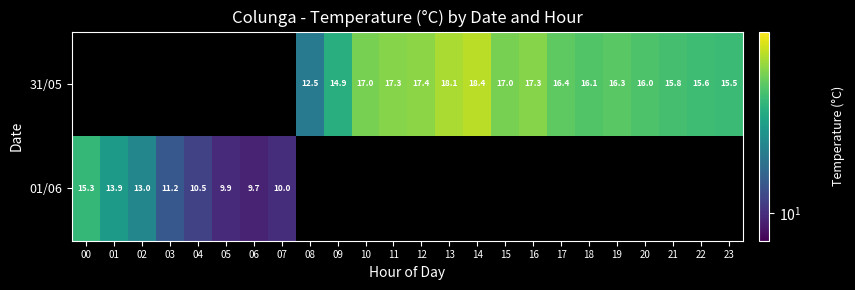

What is the difference between the 31/05 values at 21 and 12?

1.6